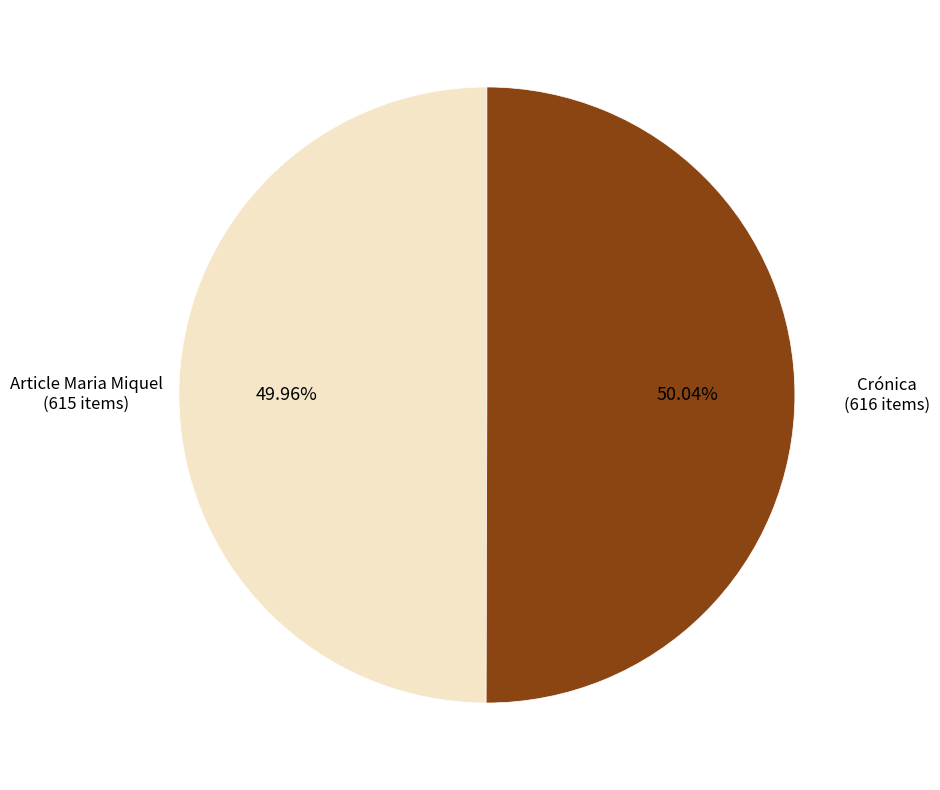

Is there any slice that represents more than half of the pie?

Yes